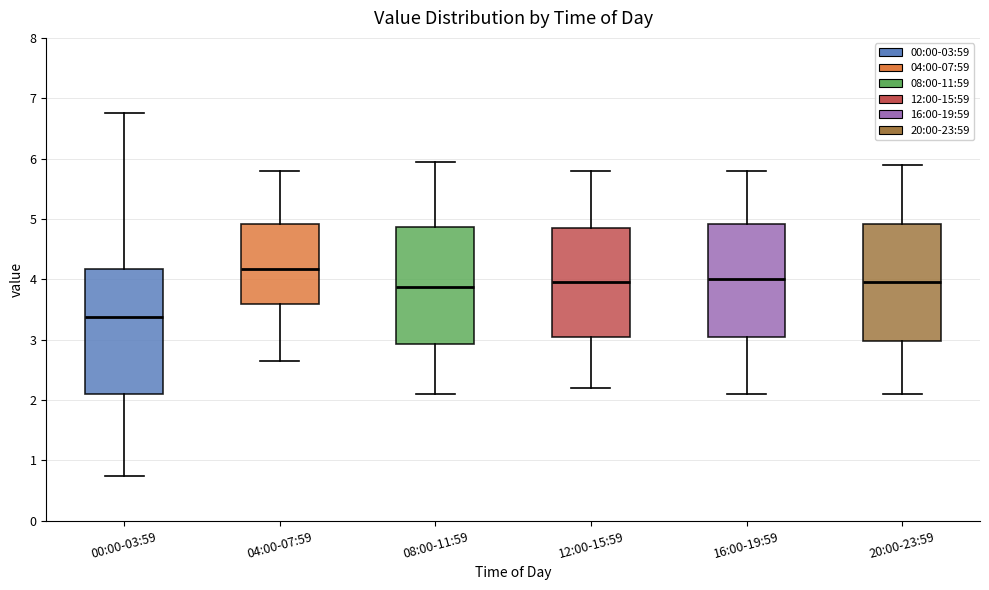

Reading left to right, transcribe this box plot: for each box, give where its median line is, the range the box spans, and where its two whiskers end, as read against the y-axis. The values are not printed on the chart, so give them approximately, as read against the axis.

00:00-03:59: median 3.4, box 2.1 to 4.2, whiskers 0.8 to 6.8
04:00-07:59: median 4.2, box 3.6 to 4.9, whiskers 2.7 to 5.8
08:00-11:59: median 3.9, box 2.9 to 4.9, whiskers 2.1 to 6.0
12:00-15:59: median 4.0, box 3.1 to 4.9, whiskers 2.2 to 5.8
16:00-19:59: median 4.0, box 3.1 to 4.9, whiskers 2.1 to 5.8
20:00-23:59: median 4.0, box 3.0 to 4.9, whiskers 2.1 to 5.9